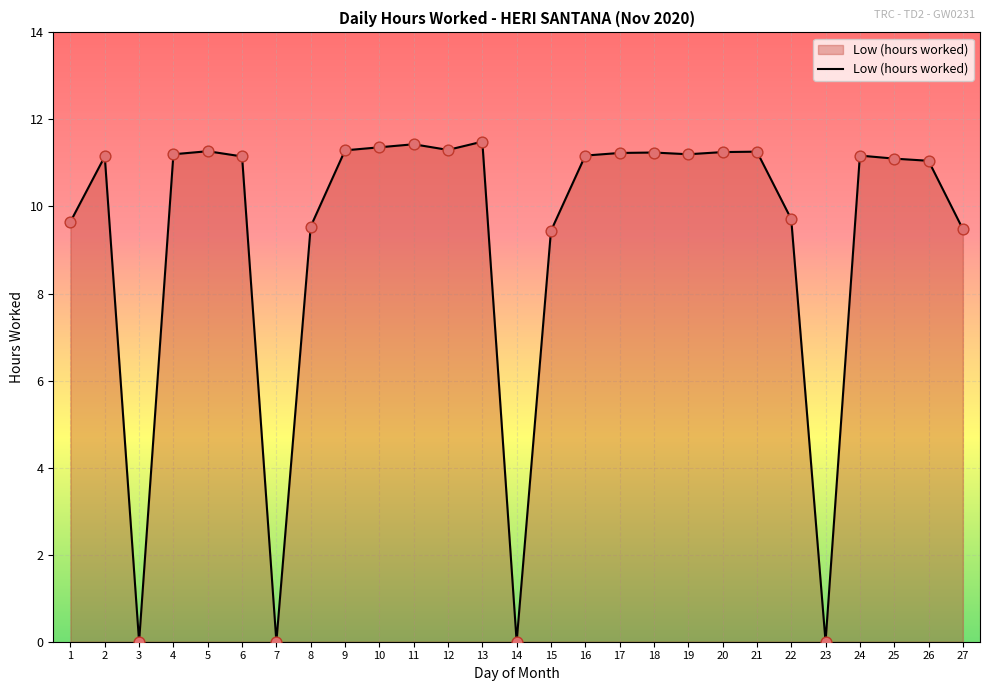

What is the change in value from 14 to 19?

+11.2